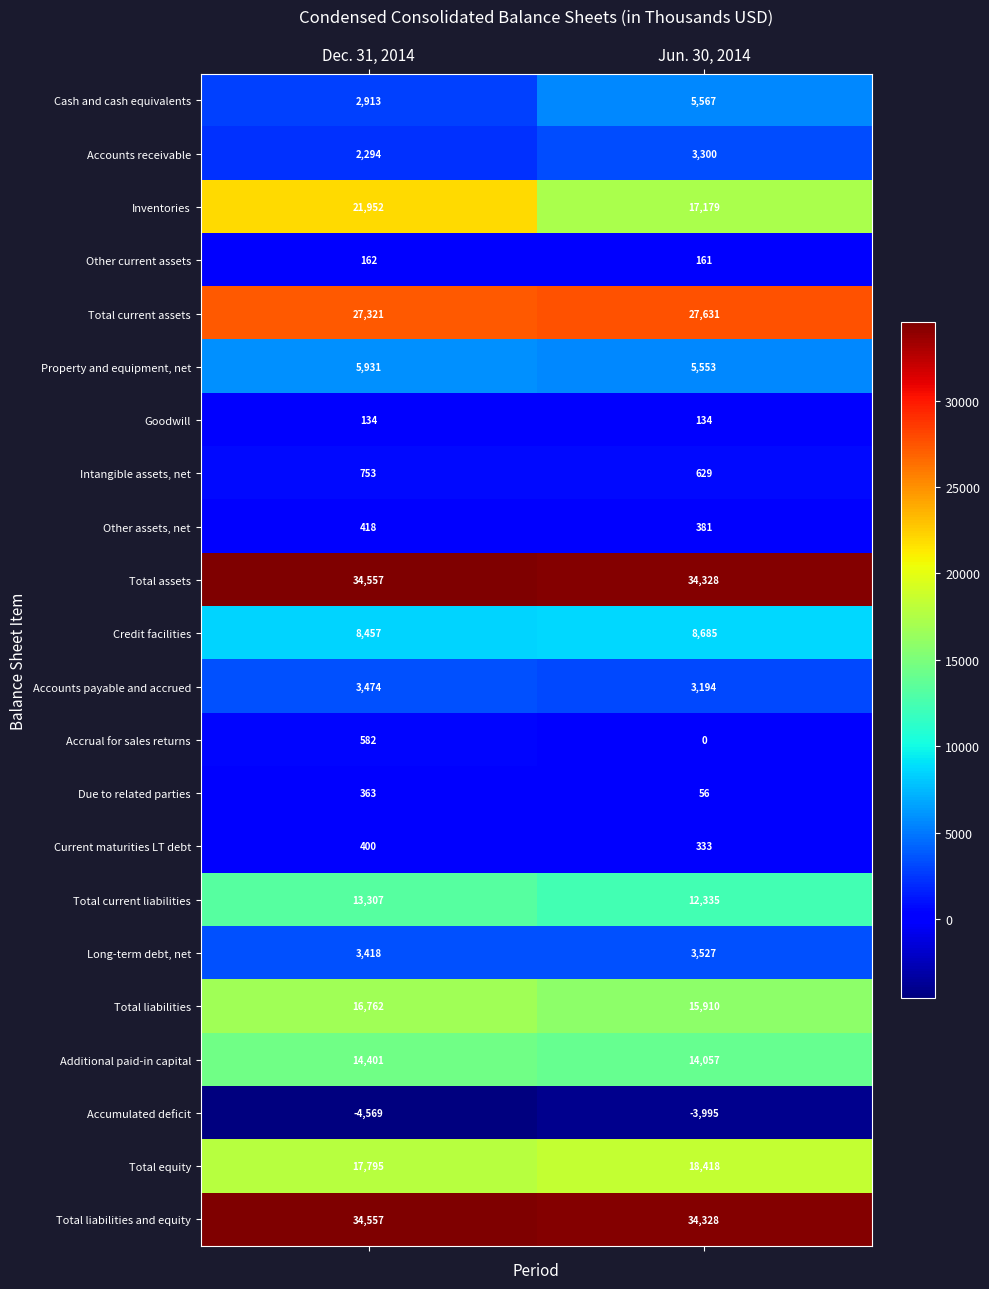

True or false: Total assets has a value of 46783 at Dec. 31, 2014.

False